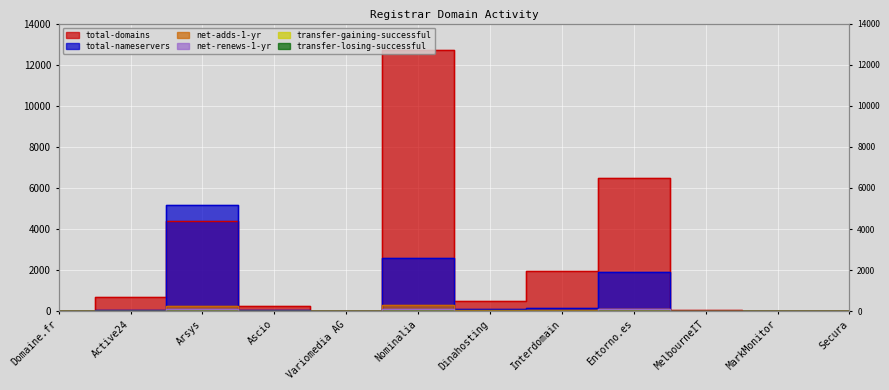

At how many categories does at least one series exceed 10728?

1